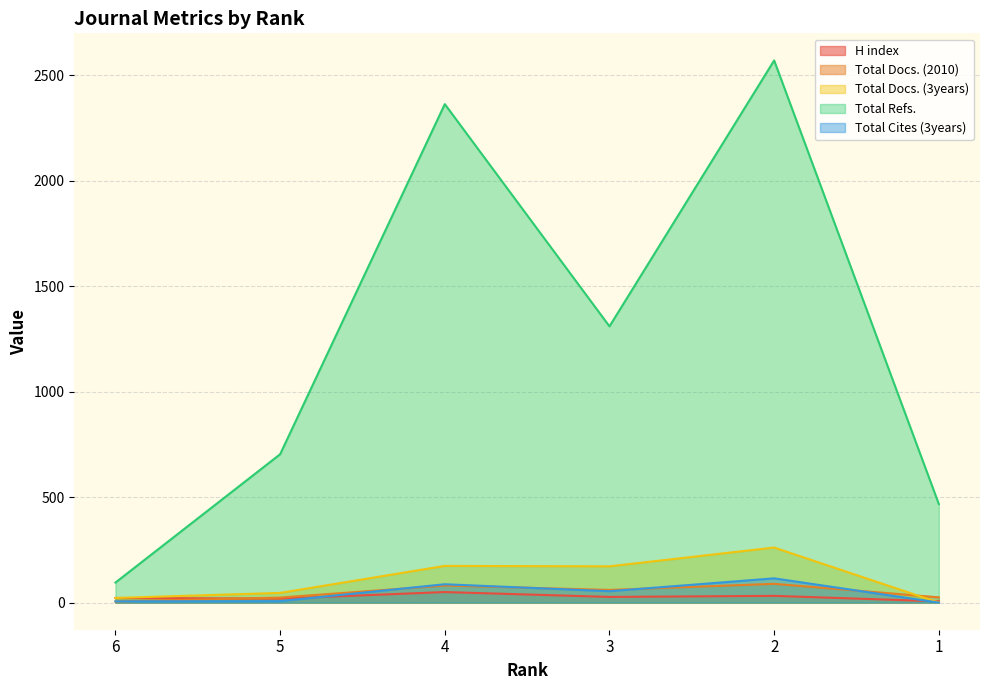

Rank the series by their maximum value, from lowest to highest.

H index, Total Docs. (2010), Total Cites (3years), Total Docs. (3years), Total Refs.